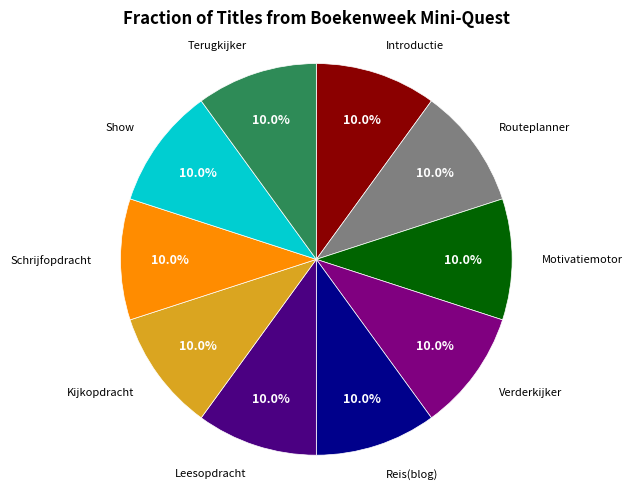

To the nearest percent, what is the combined percentage of Schrijfopdracht and Show?

20%